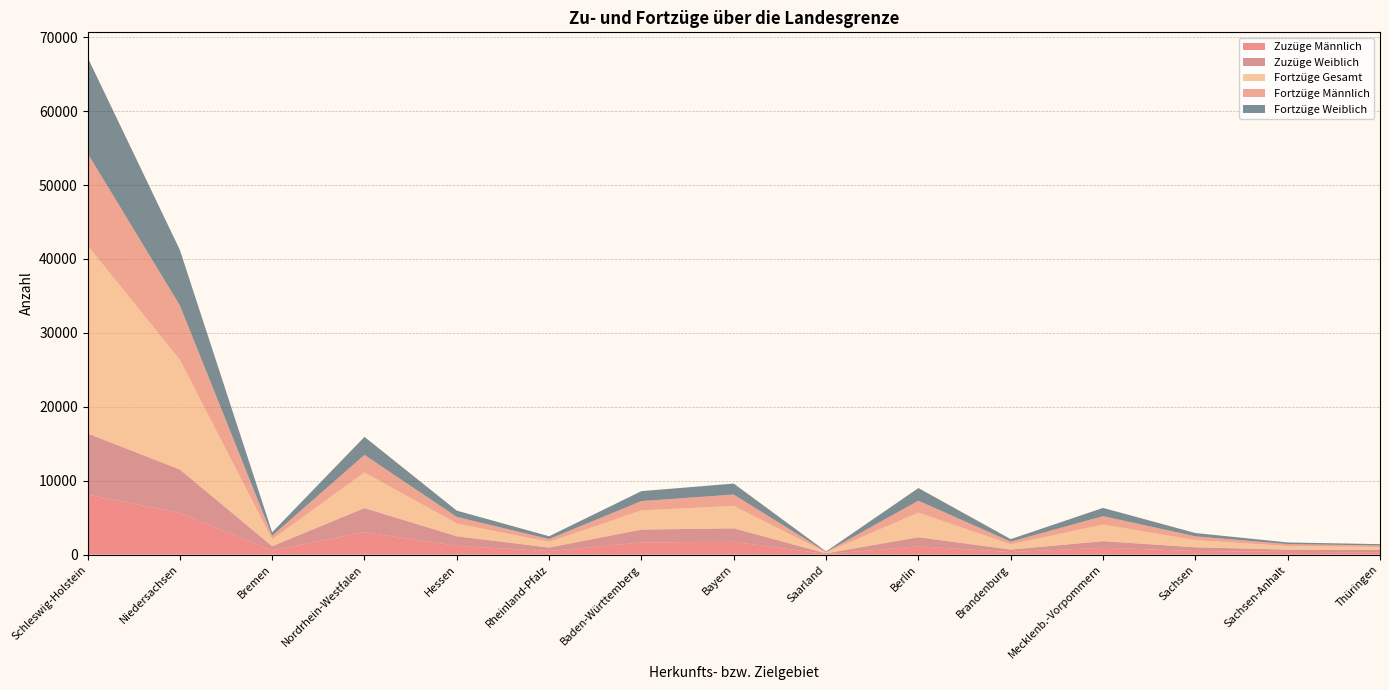

Reading left to right, what are all the values shown in this chart?

Zuzüge Männlich: 8121	5662	563	3042	1192	489	1653	1736	87	1118	354	936	494	370	316
Zuzüge Weiblich: 8275	5857	577	3260	1293	470	1738	1825	87	1240	335	885	503	303	331
Fortzüge Gesamt: 25450	14858	941	4816	1734	765	2600	3026	127	3325	705	2250	965	488	387
Fortzüge Männlich: 12467	7350	476	2380	886	385	1262	1544	60	1614	361	1138	516	264	209
Fortzüge Weiblich: 12983	7508	465	2436	848	380	1338	1482	67	1711	344	1112	449	224	178